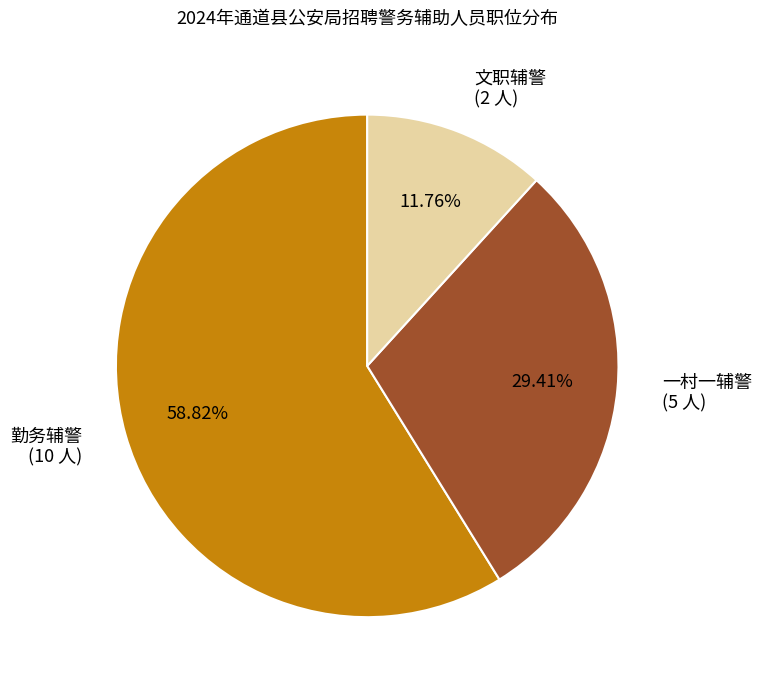

To the nearest percent, what portion does 勤务辅警 represent?

59%